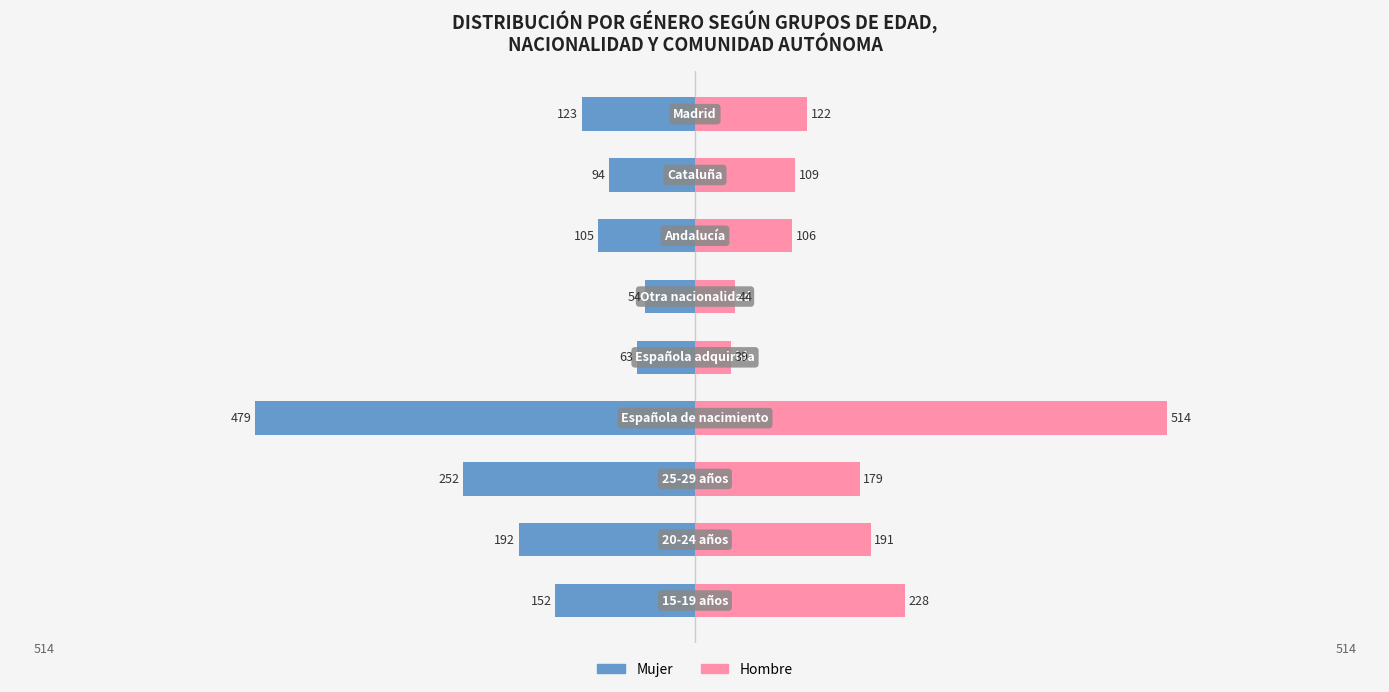

Which series has the widest spread of values?

Hombre